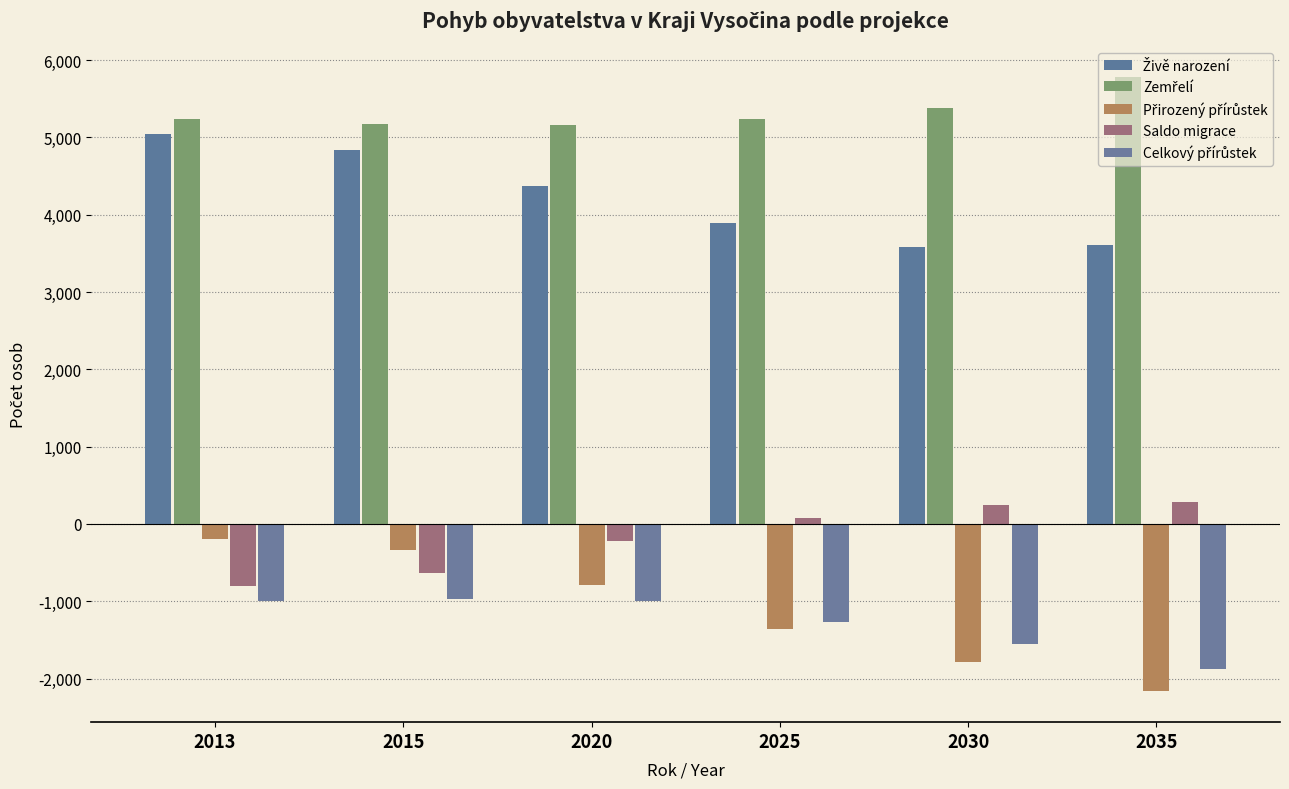

Reading left to right, list all the values displayed in this chart.

Živě narození: 2013=5038	2015=4834	2020=4375	2025=3888	2030=3587	2035=3612
Zemřelí: 2013=5232	2015=5172	2020=5161	2025=5240	2030=5378	2035=5778
Přirozený přírůstek: 2013=-194	2015=-338	2020=-786	2025=-1352	2030=-1791	2035=-2166
Saldo migrace: 2013=-800	2015=-635	2020=-216	2025=81	2030=239	2035=286
Celkový přírůstek: 2013=-994	2015=-973	2020=-1002	2025=-1271	2030=-1552	2035=-1880